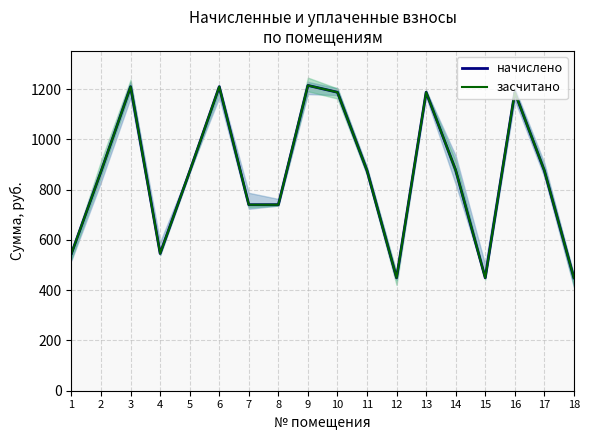

How many lines are shown in the chart?

2